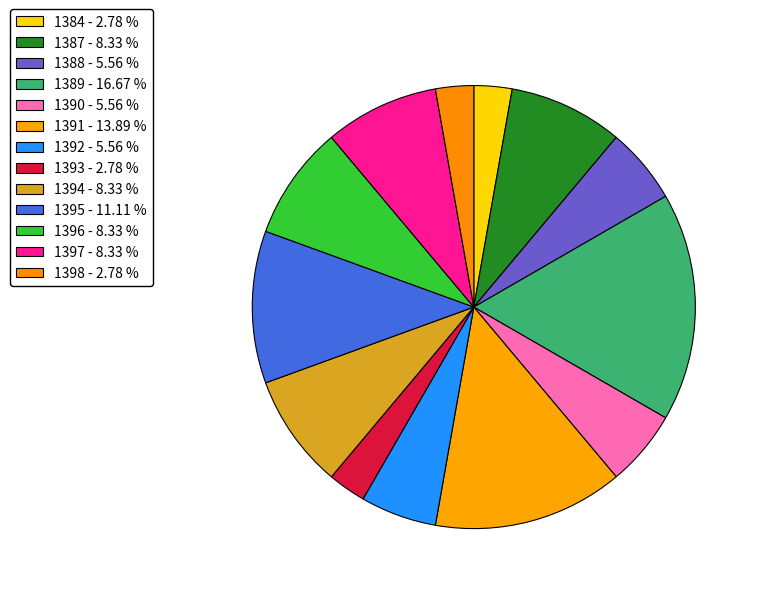

To the nearest percent, what percentage of the pie is 1397?

8%